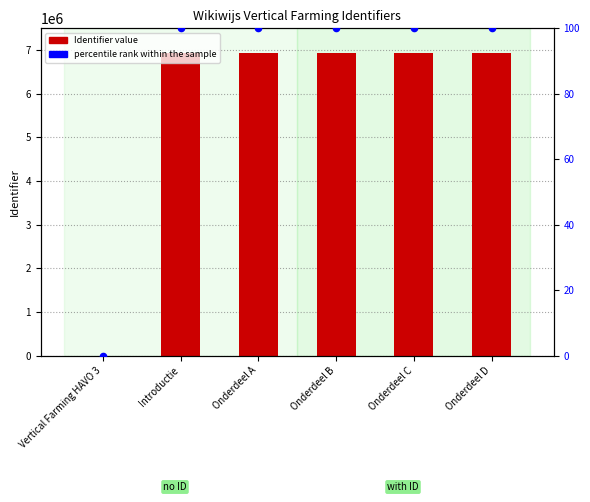

Which series reaches the maximum Y coordinate?

Identifier value